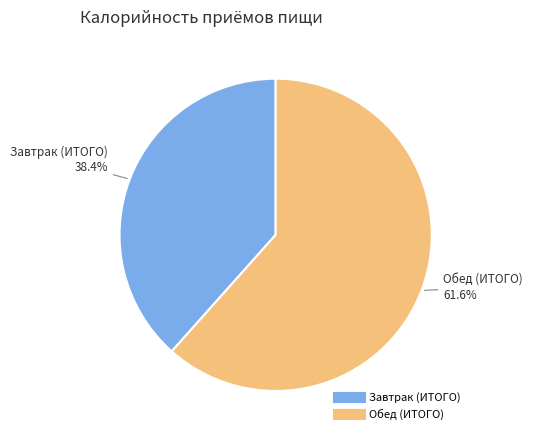

How many slices are in this pie chart?

2